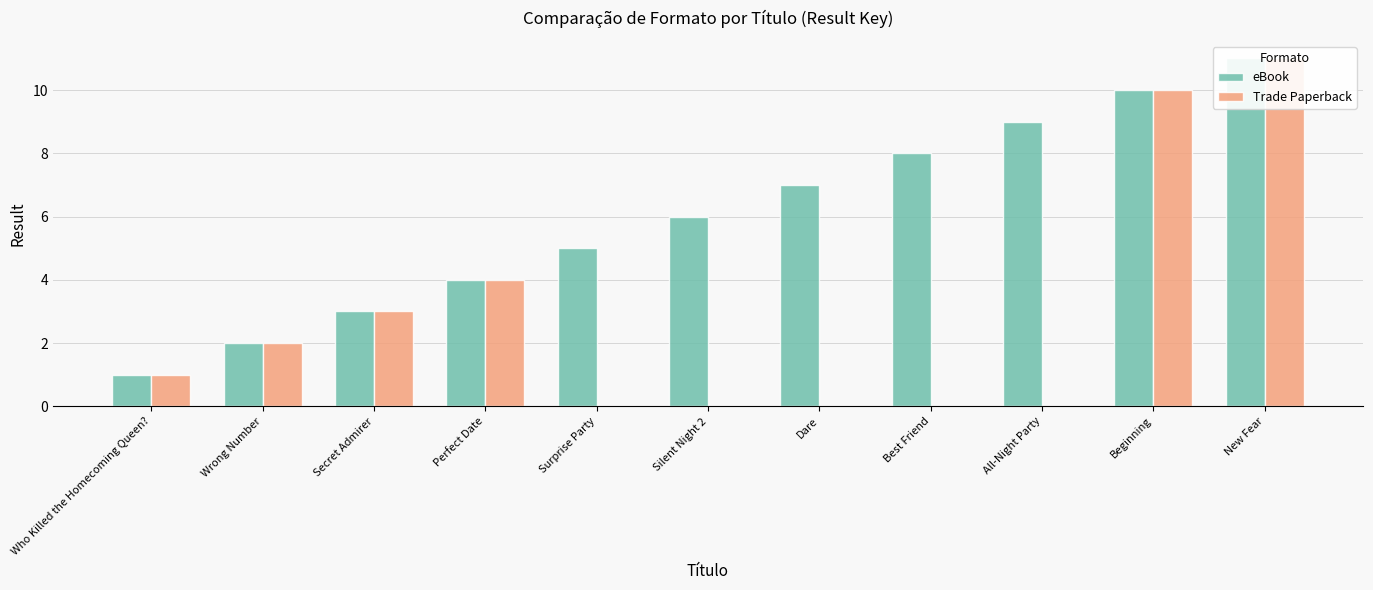

What position from the right is Perfect Date?

8